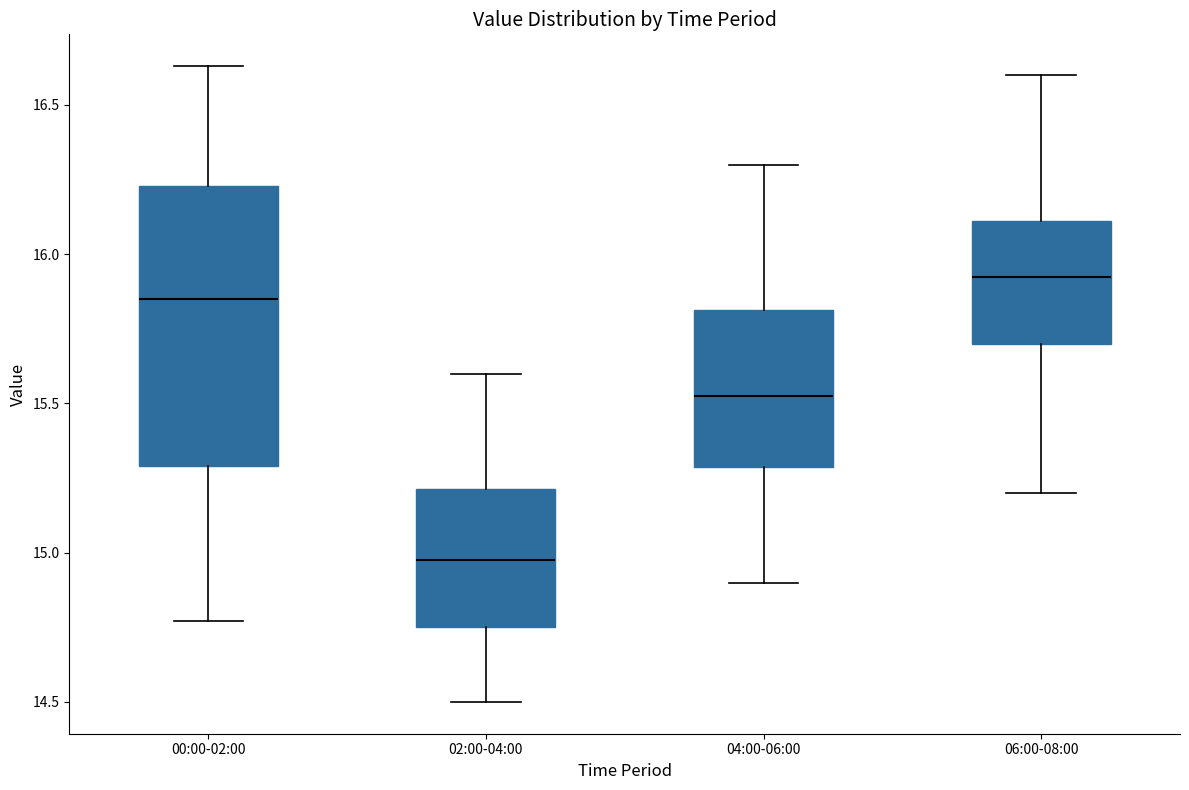

Reading left to right, transcribe this box plot: for each box, give where its median line is, the range the box spans, and where its two whiskers end, as read against the y-axis. The values are not printed on the chart, so give them approximately, as read against the axis.

00:00-02:00: median 15.85, box 15.30 to 16.25, whiskers 14.75 to 16.65
02:00-04:00: median 15.00, box 14.75 to 15.20, whiskers 14.50 to 15.60
04:00-06:00: median 15.55, box 15.30 to 15.80, whiskers 14.90 to 16.30
06:00-08:00: median 15.95, box 15.70 to 16.10, whiskers 15.20 to 16.60